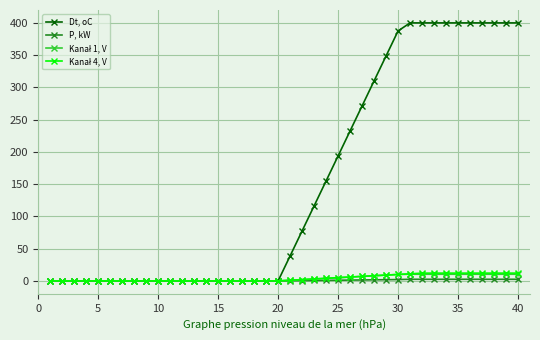

Which series has the largest total across all categories?

Dt, oC